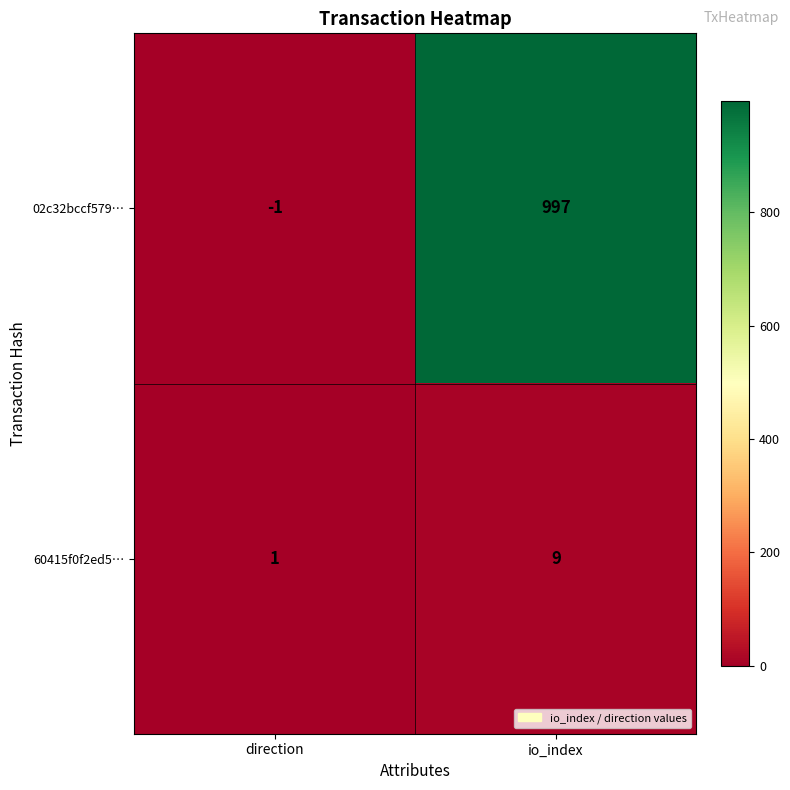

What is the approximate value of 60415f0f2ed5… at io_index?

9